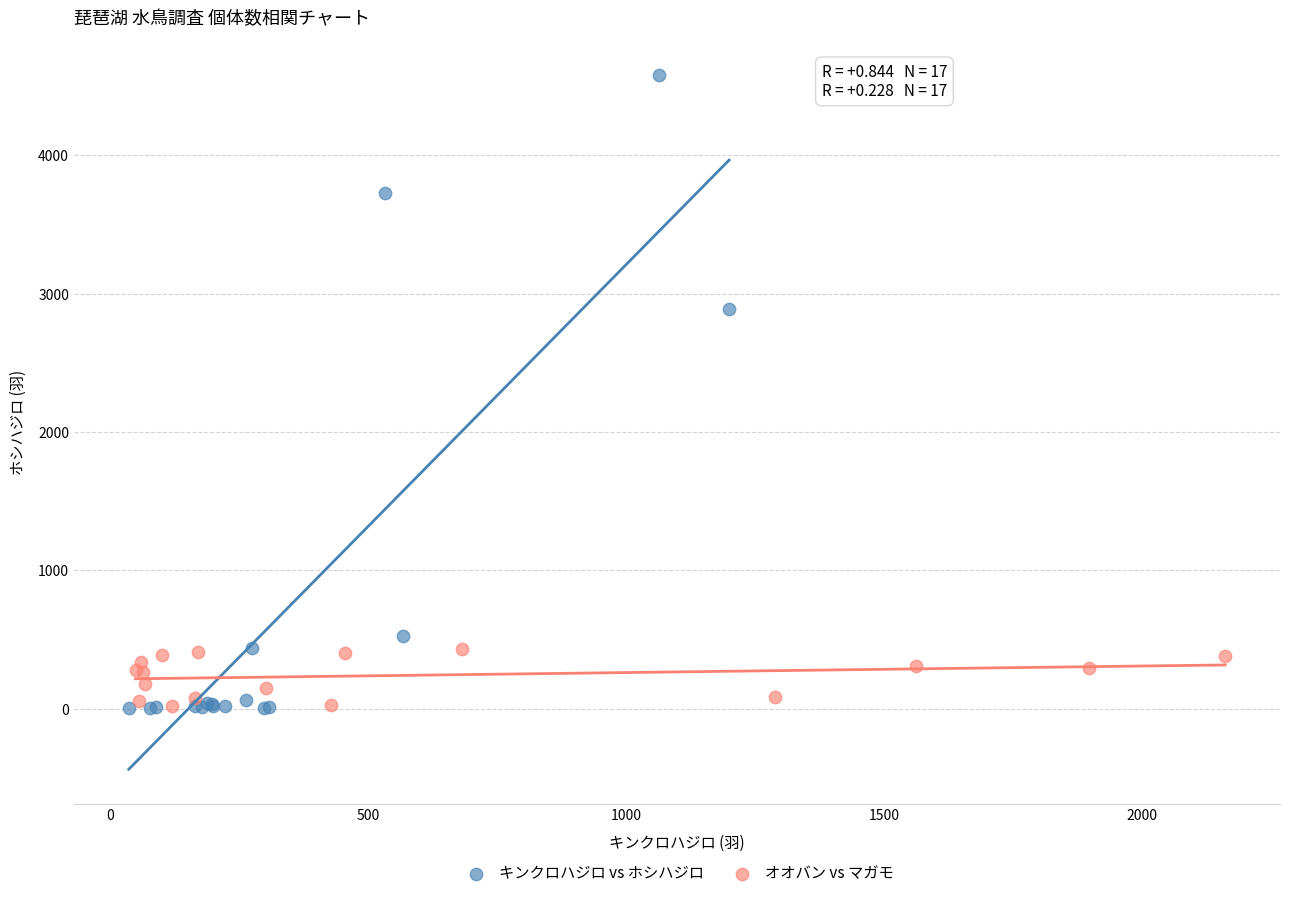

Which series contains the highest Y value?

キンクロハジロ vs ホシハジロ